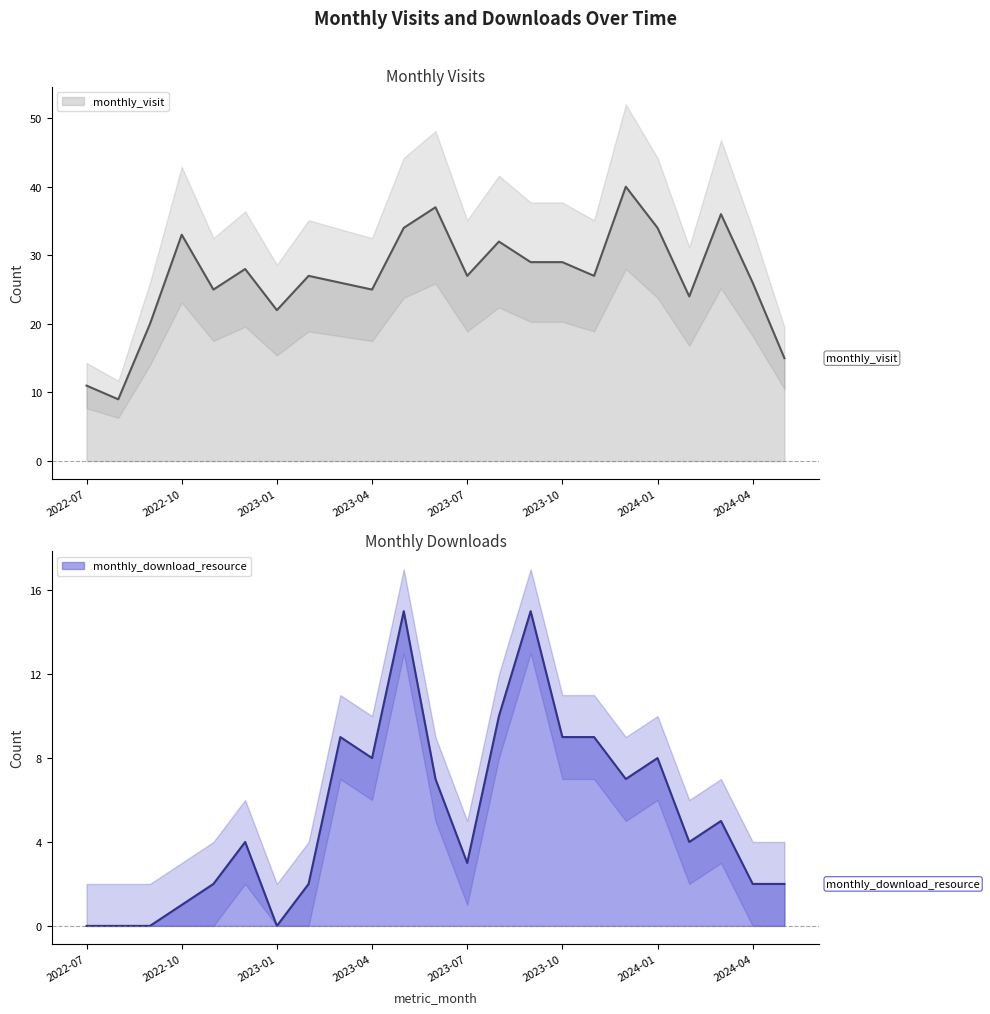

Which category has the lowest value in the monthly_download_resource series?

2022-07